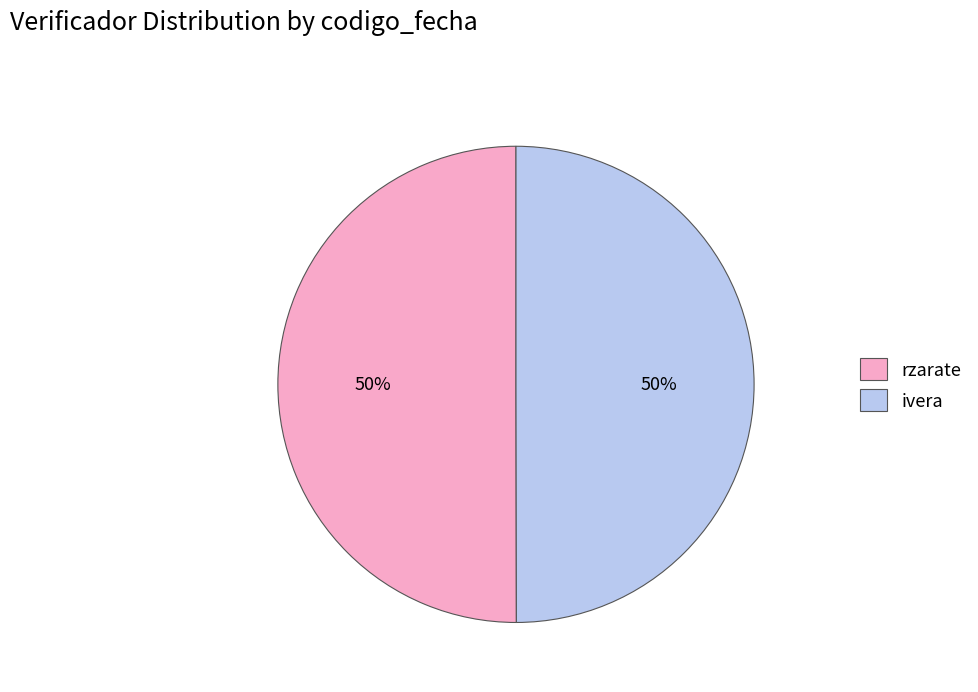

What percentage is the ivera slice, to the nearest percent?

50%